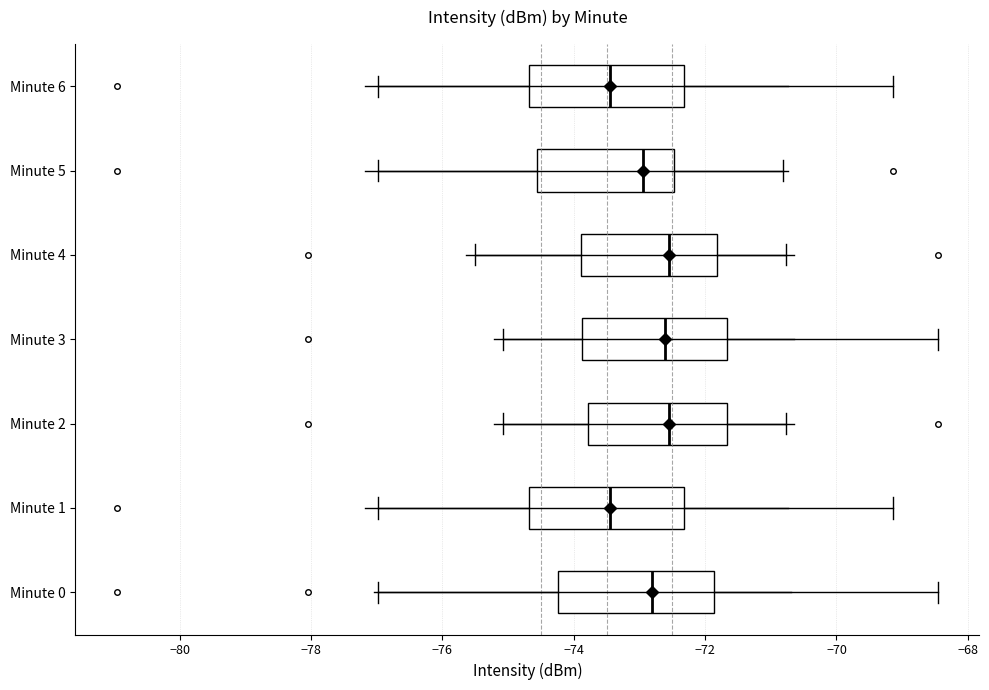

Where does the left whisker of the box for Minute 6 end on the x-axis? The values are not printed on the chart, so give them approximately, as read against the axis.

-77.0